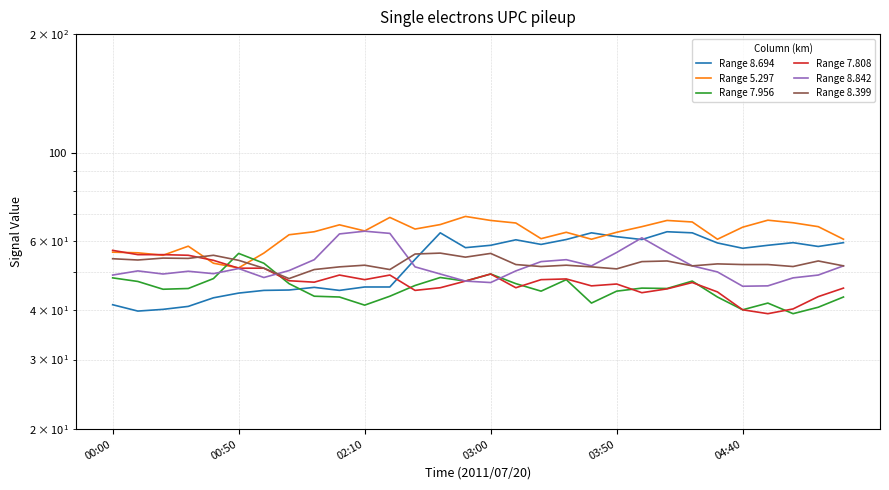

The value of Range 5.297 at 27 is 24.4. True or false?

False